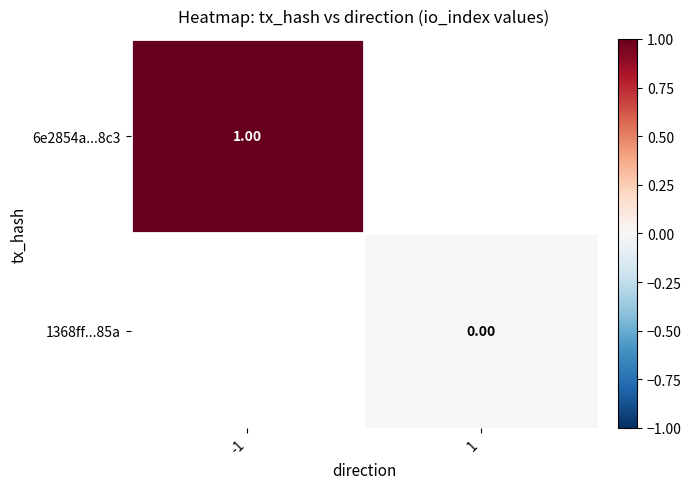

How many categories are shown in the chart?

2